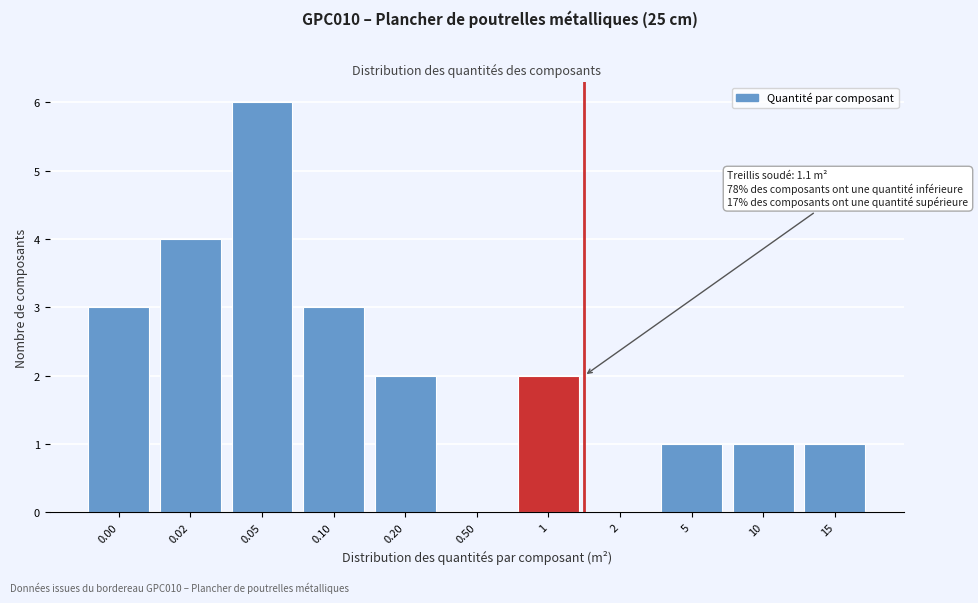

Reading right to left, list all the values displayed in this chart.

15=1	10=1	5=1	2=0	1=2	0.50=0	0.20=2	0.10=3	0.05=6	0.02=4	0.00=3